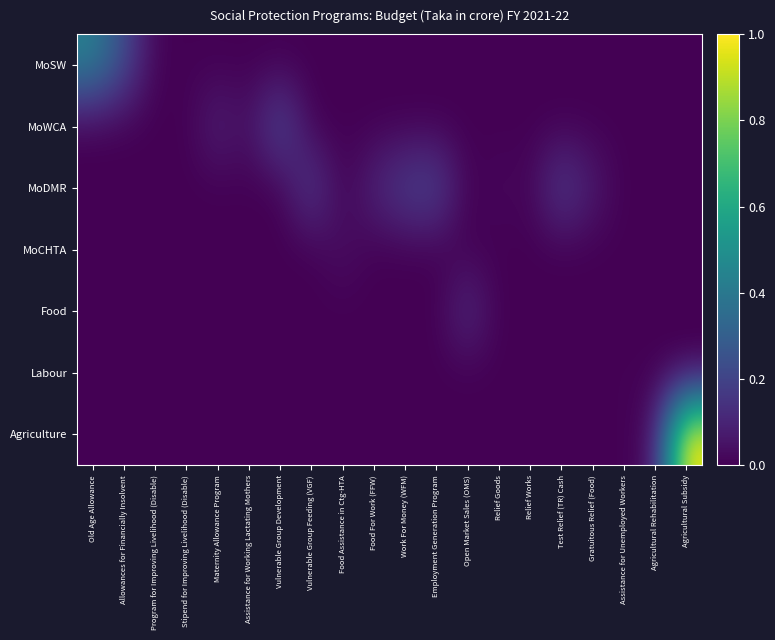

Which series has the largest range (max minus min)?

Agriculture